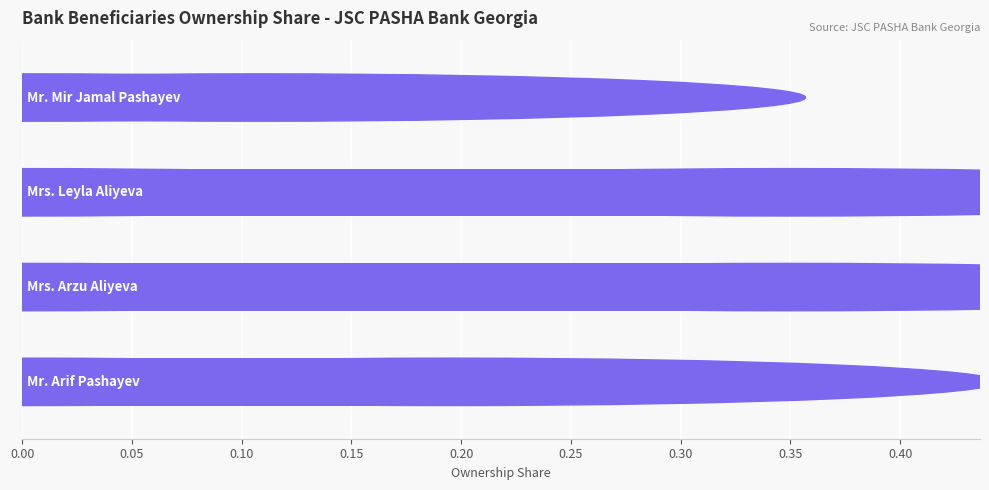

What is the sum of all values?

1.0